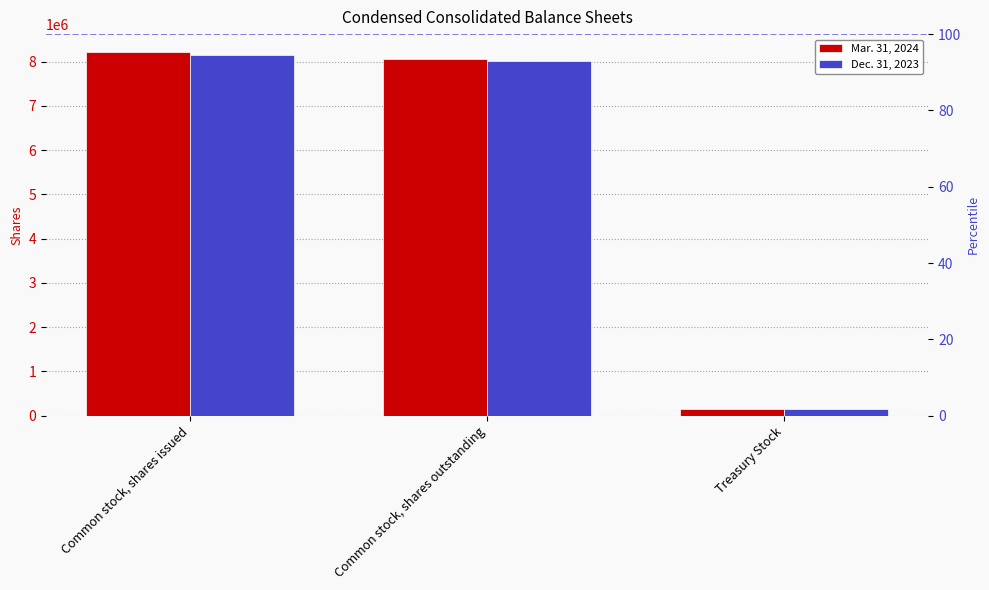

List the labels in order of Dec. 31, 2023 value, largest first.

Common stock, shares issued, Common stock, shares outstanding, Treasury Stock